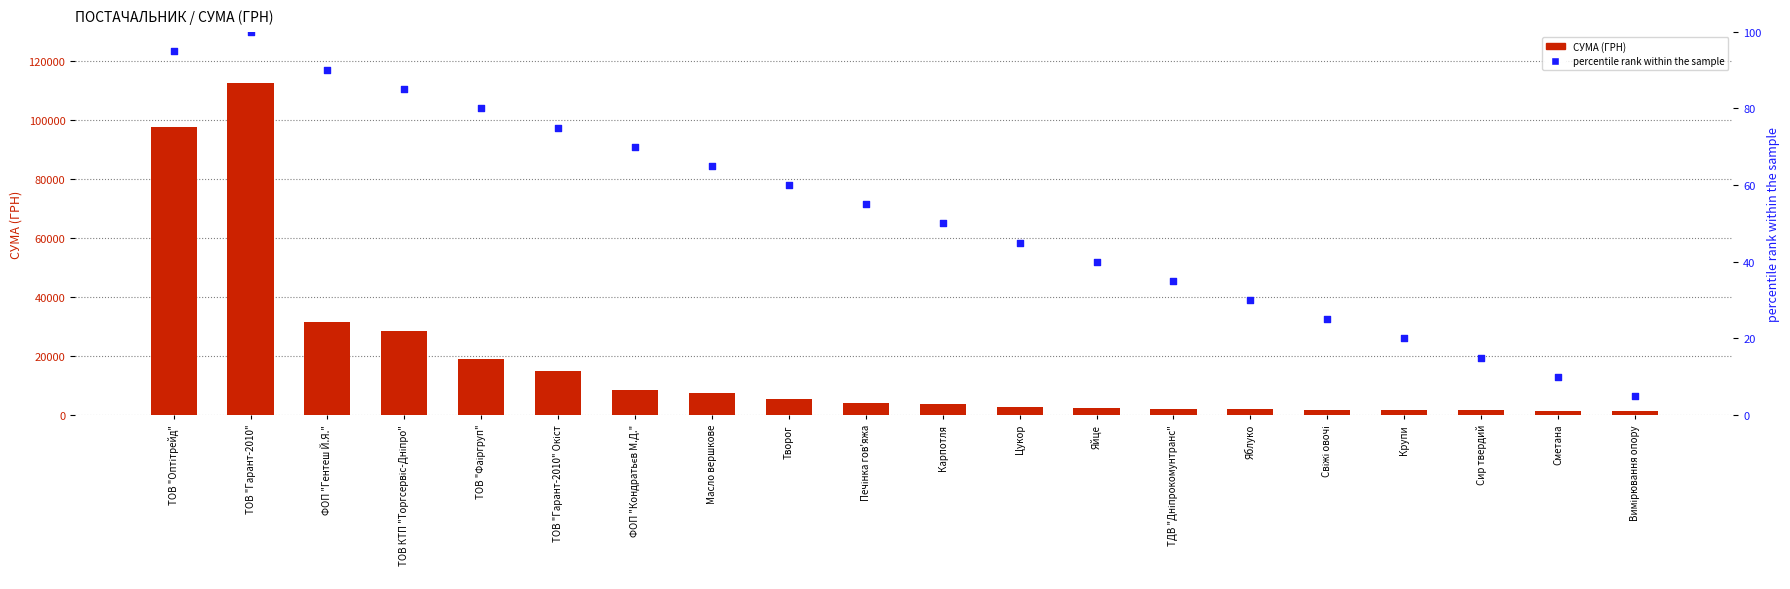

What is the total value across all series at Крупи?

1647.0